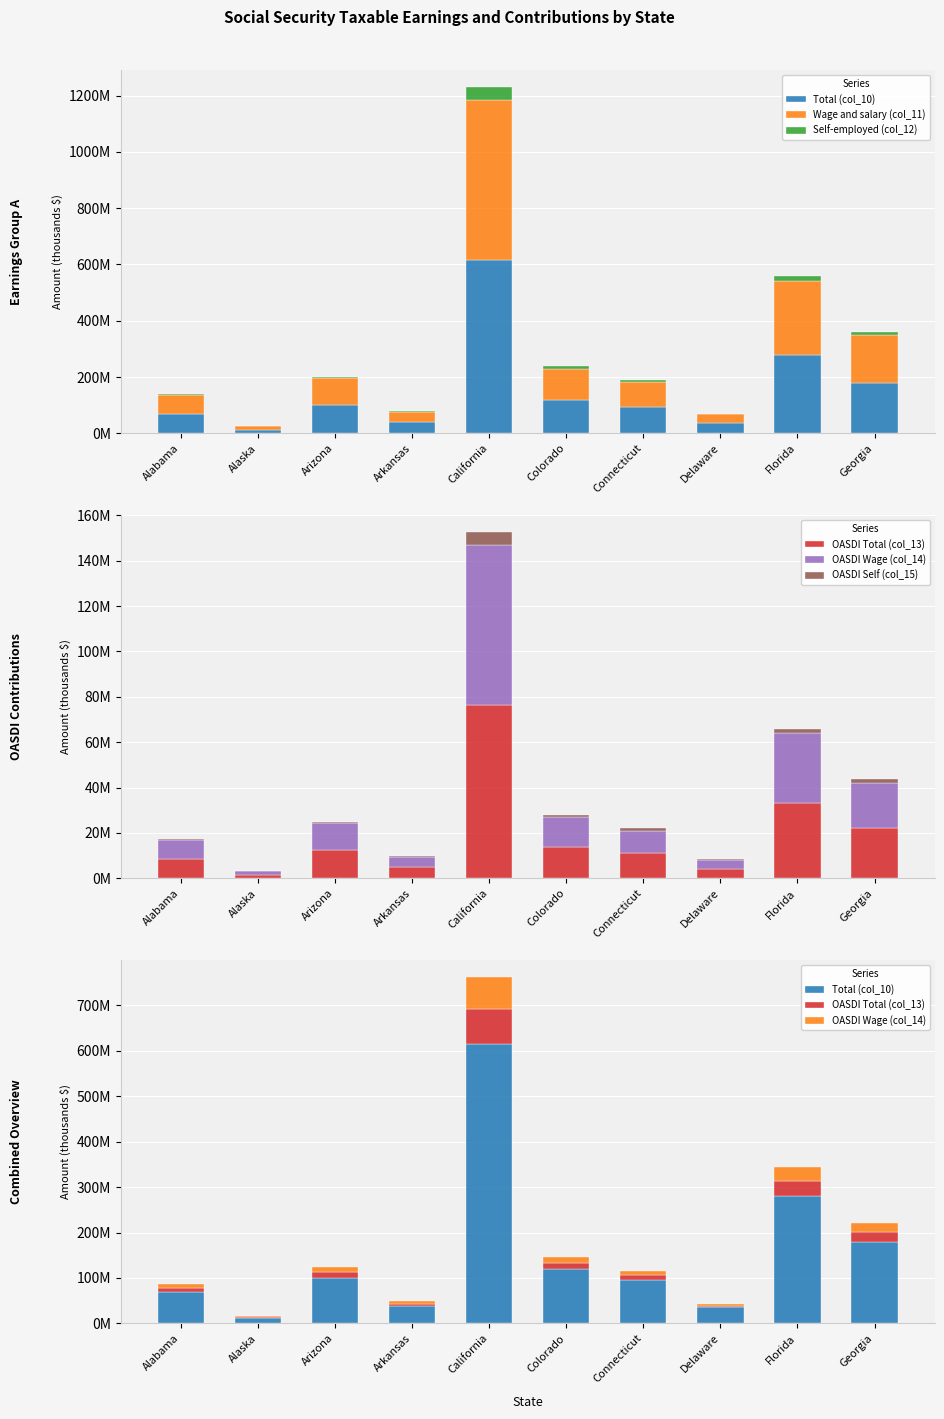

What is the difference between the second highest and minimum values in the Wage and salary (col_11) series?

248174267